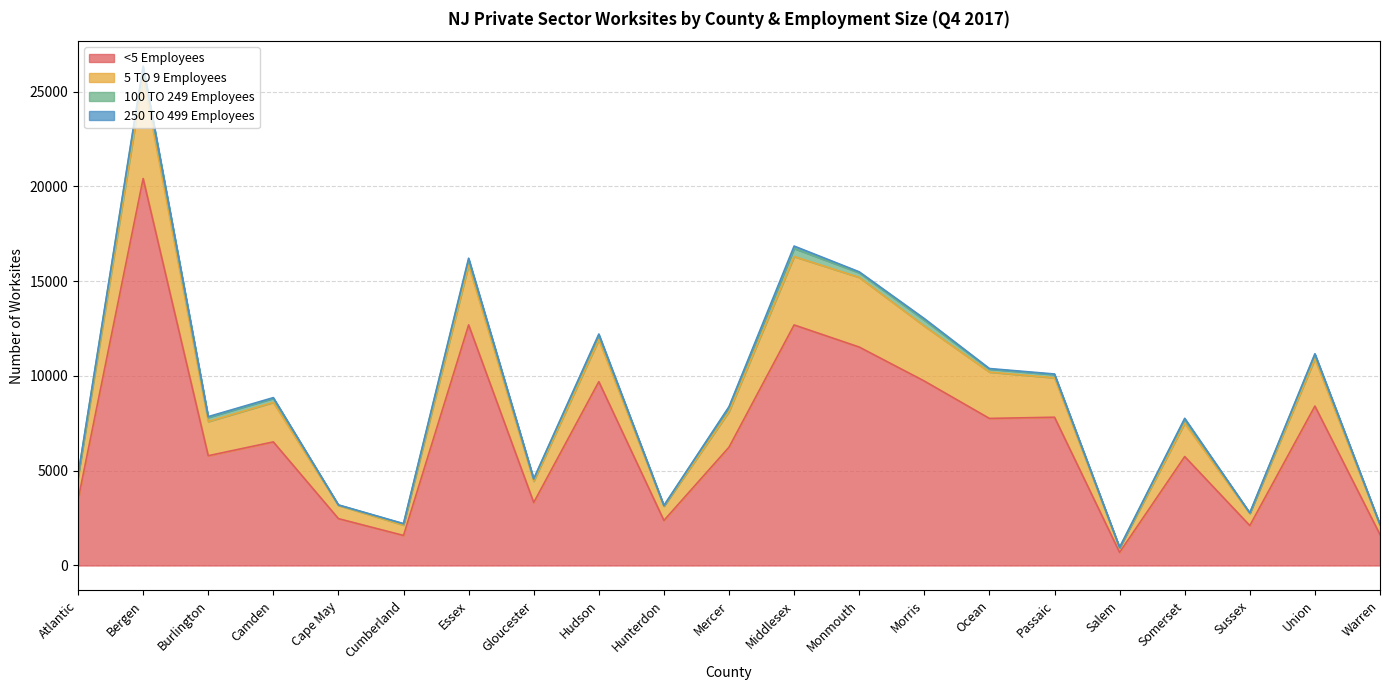

What is the difference between the highest and lowest values at Bergen?

5827